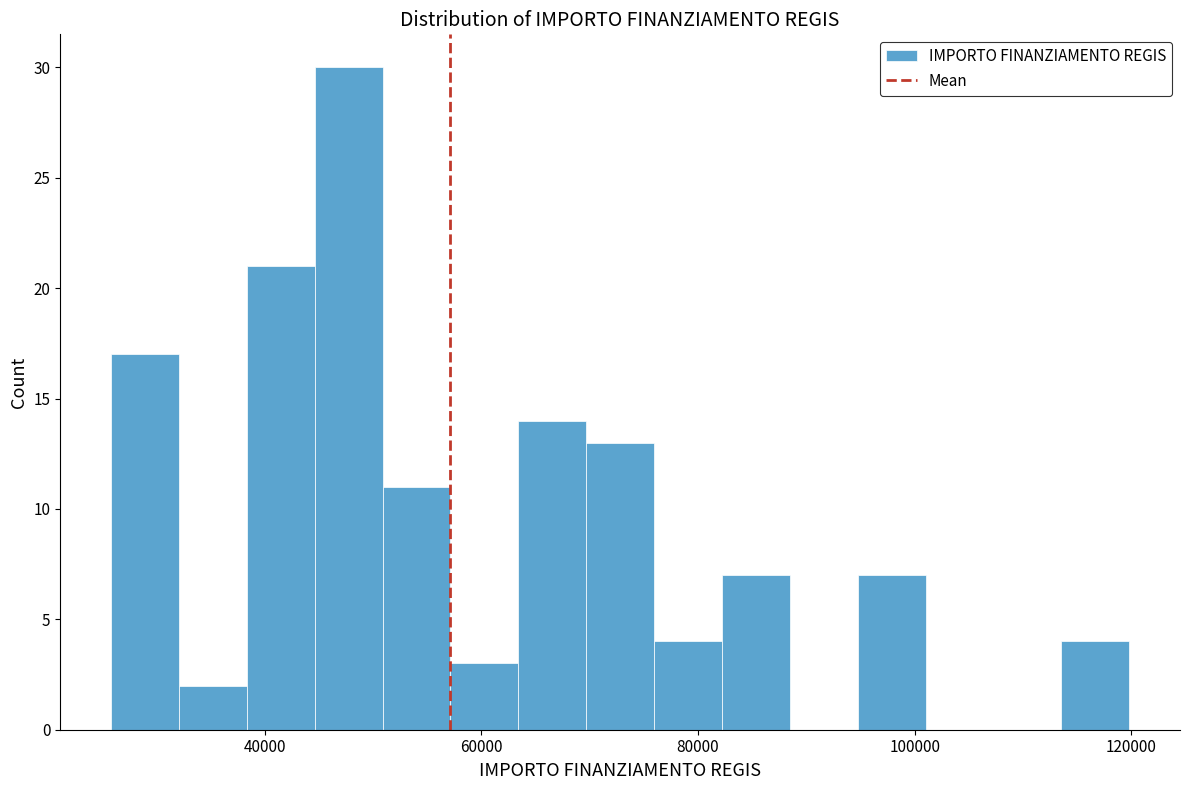

Read against the x-axis, roughly where is the centre of the tallest bar?

48000